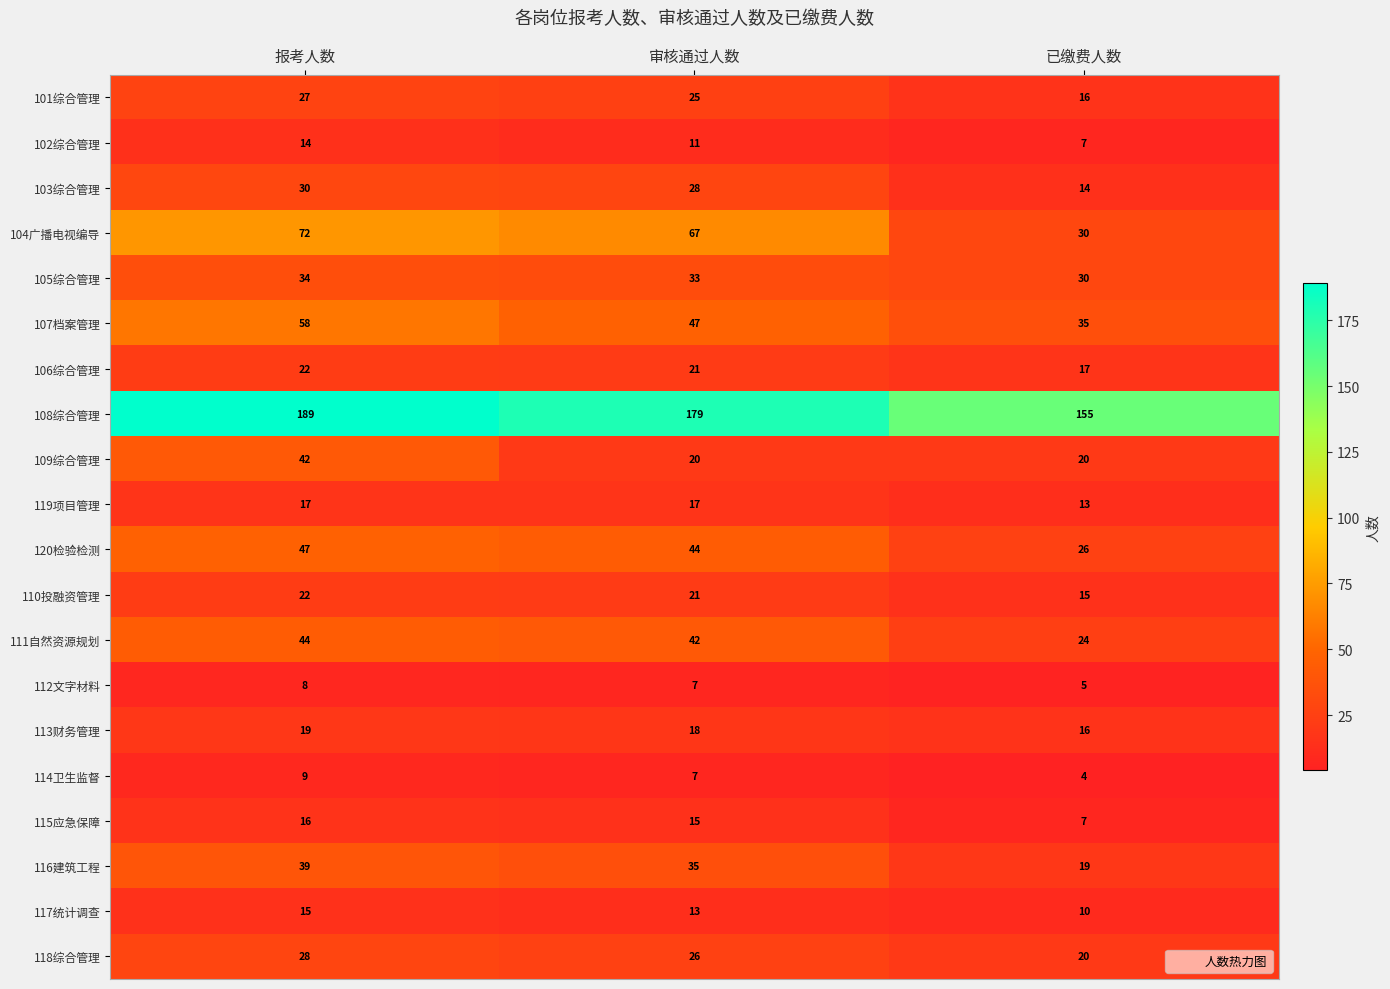

What is the difference between the maximum and second lowest values in the 109综合管理 series?

22